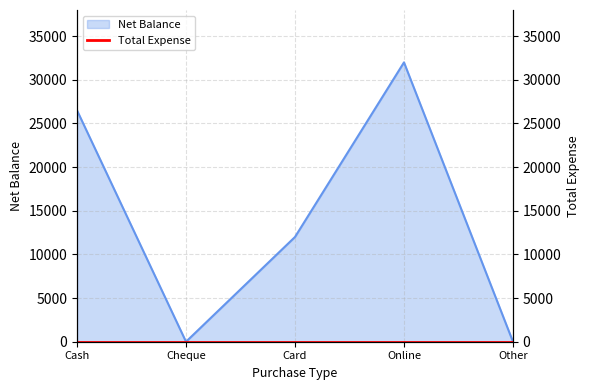

Rank the categories by value from highest to lowest.

Online, Cash, Card, Cheque, Other